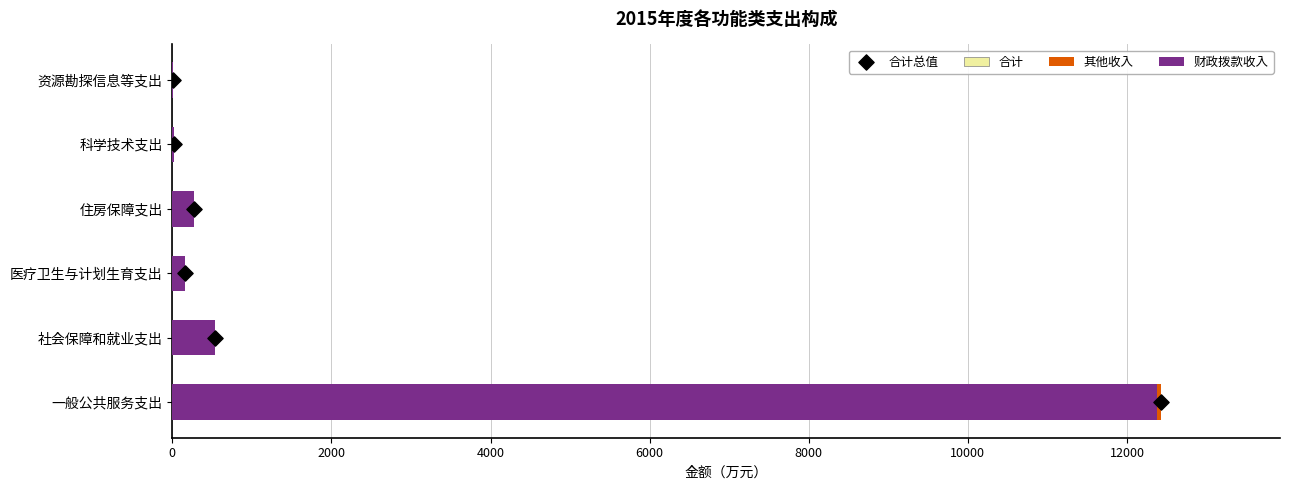

Which series reaches the minimum Y coordinate?

其他收入